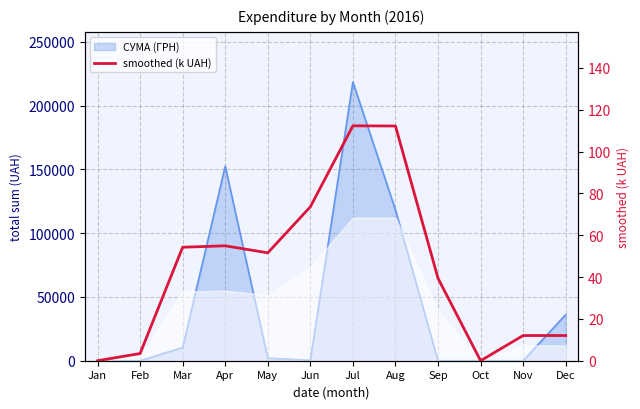

Reading left to right, extract all data points from this chart.

0.0	3.4	54.3	55.0	51.6	73.6	112.3	112.3	39.4	0.0	12.0	12.0